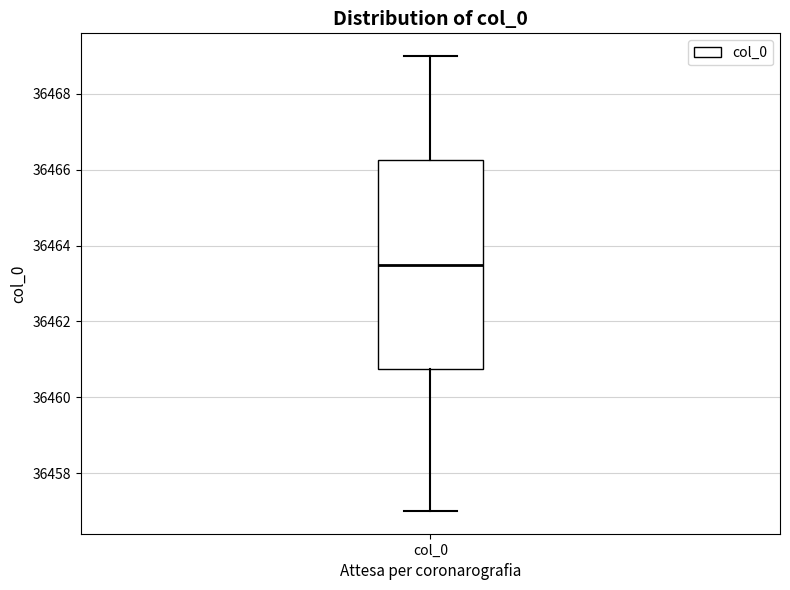

Transcribe this box plot: give where the median line is, the range the box spans, and where the two whiskers end, as read against the y-axis. The values are not printed on the chart, so give them approximately, as read against the axis.

median 36463.6, box 36460.8 to 36466.2, whiskers 36457.0 to 36469.0